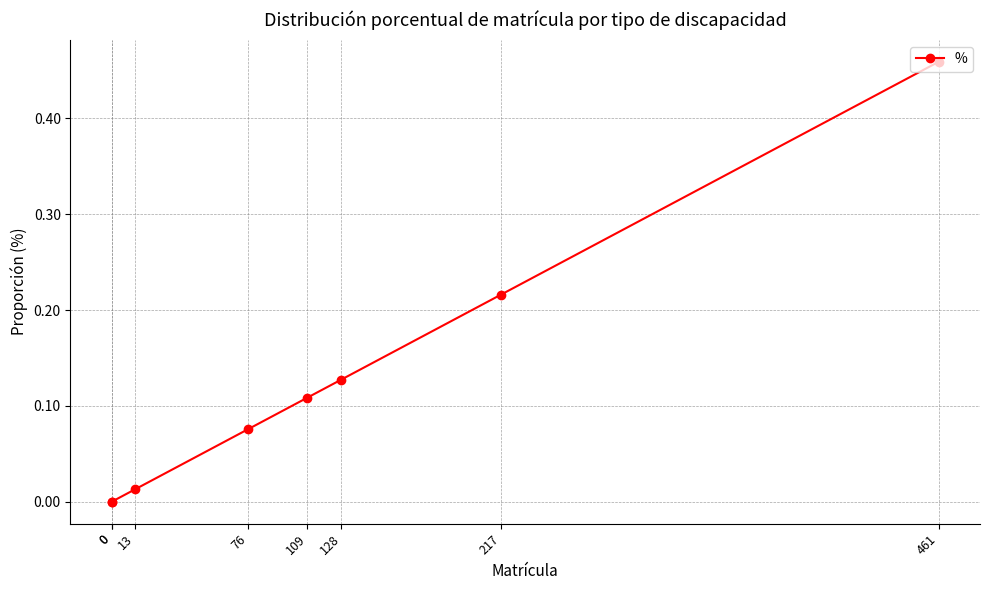

Count the number of data series in this chart.

1